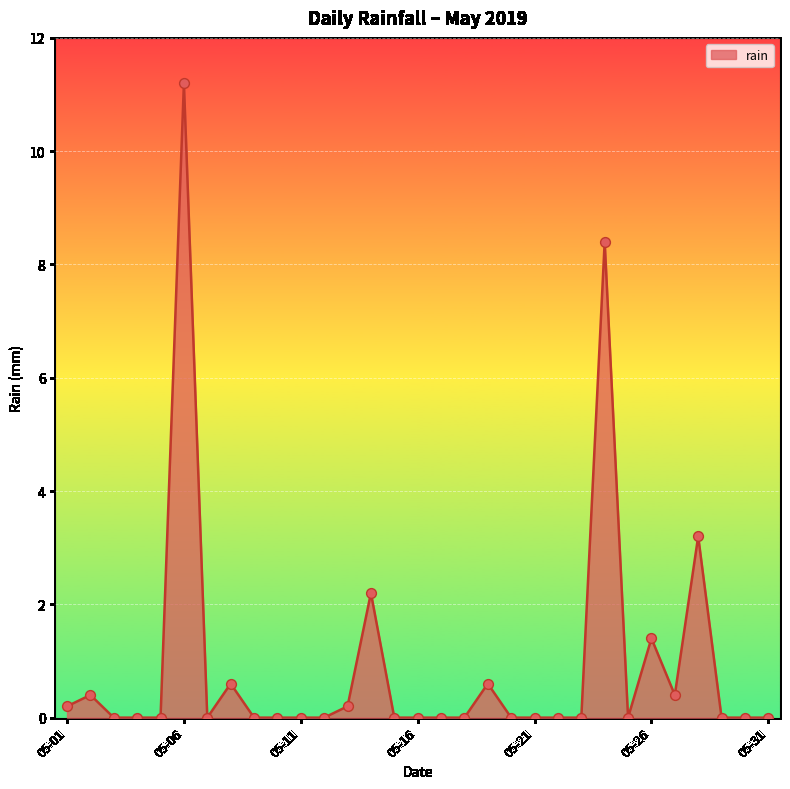

What is the greatest value displayed?

11.2